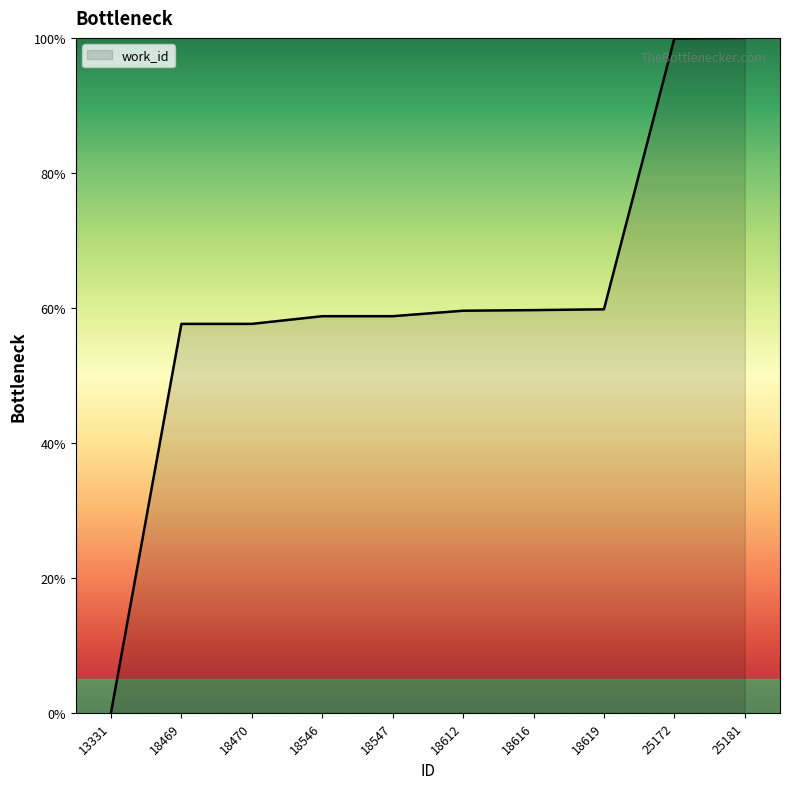

What is the average value?

61.2